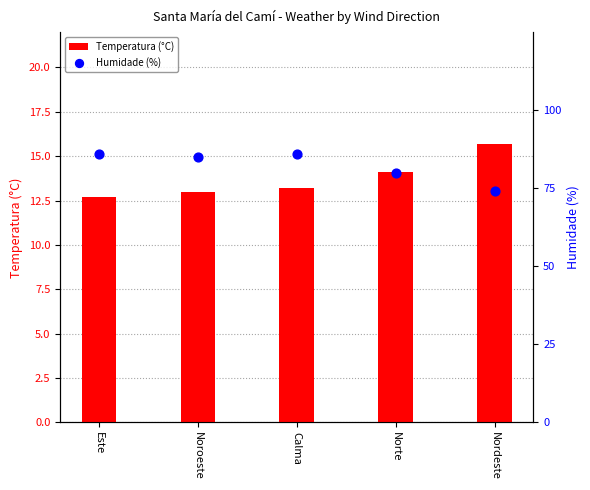

What are all the series names shown in the legend?

Temperatura (°C), Humidade (%)